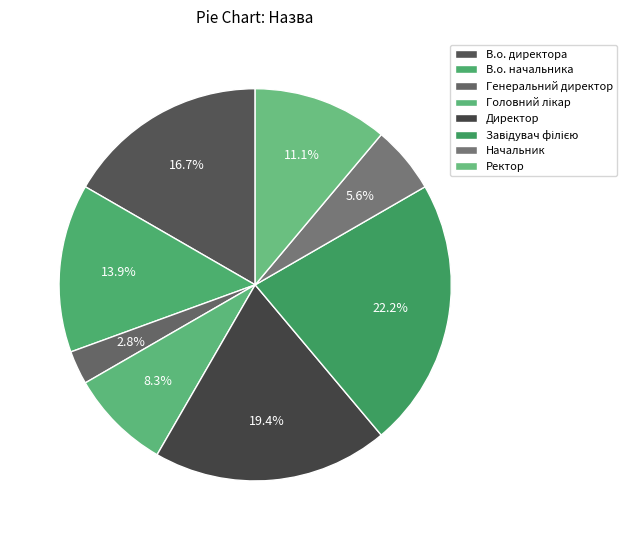

Count the number of slices in the pie.

8